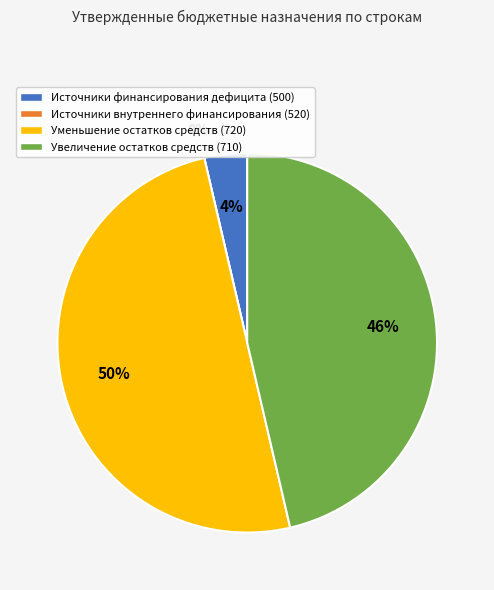

Is there any slice that represents more than half of the pie?

No